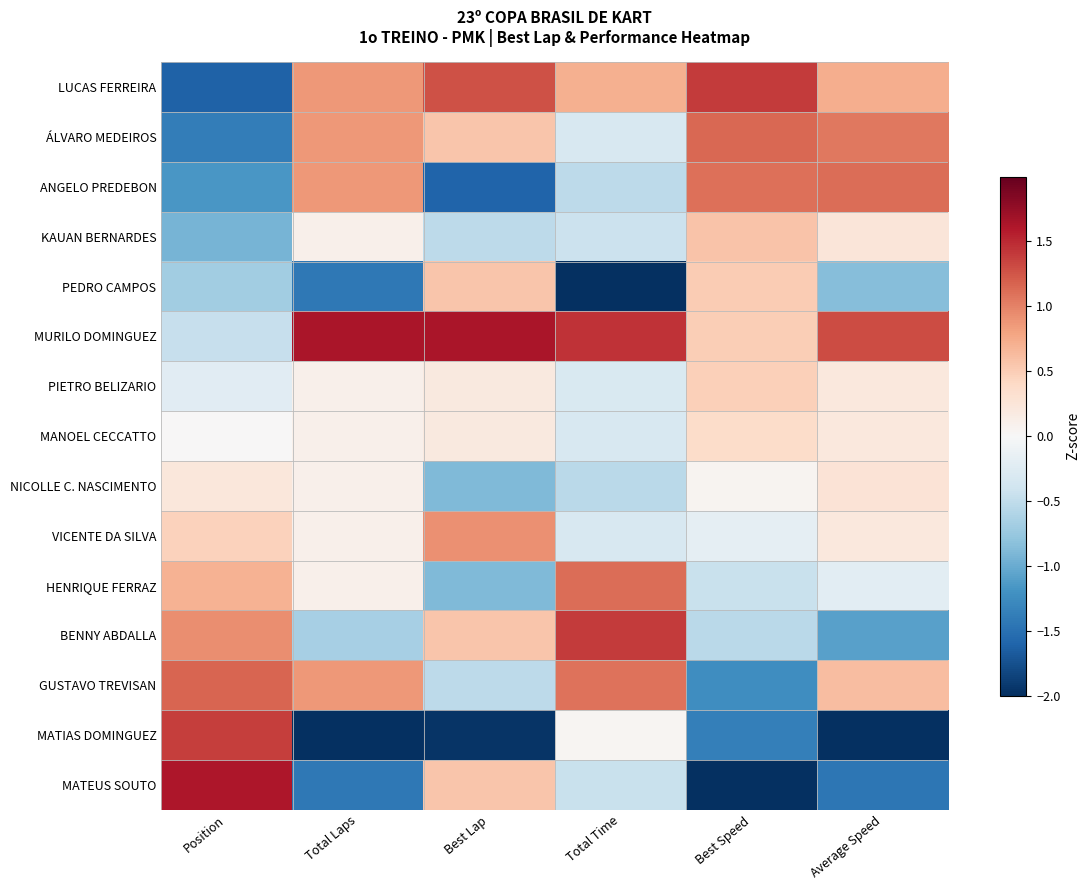

Reading left to right, list all the values displayed in this chart.

LUCAS FERREIRA: Position=-1.6	Total Laps=0.9	Best Lap=1.3	Total Time=0.7	Best Speed=1.4	Average Speed=0.7
ÁLVARO MEDEIROS: Position=-1.4	Total Laps=0.9	Best Lap=0.6	Total Time=-0.3	Best Speed=1.1	Average Speed=1.1
ANGELO PREDEBON: Position=-1.2	Total Laps=0.9	Best Lap=-1.6	Total Time=-0.5	Best Speed=1.1	Average Speed=1.1
KAUAN BERNARDES: Position=-0.9	Total Laps=0.1	Best Lap=-0.5	Total Time=-0.4	Best Speed=0.6	Average Speed=0.2
PEDRO CAMPOS: Position=-0.7	Total Laps=-1.4	Best Lap=0.6	Total Time=-2.6	Best Speed=0.5	Average Speed=-0.9
MURILO DOMINGUEZ: Position=-0.5	Total Laps=1.6	Best Lap=1.6	Total Time=1.4	Best Speed=0.5	Average Speed=1.3
PIETRO BELIZARIO: Position=-0.2	Total Laps=0.1	Best Lap=0.2	Total Time=-0.3	Best Speed=0.5	Average Speed=0.2
MANOEL CECCATTO: Position=0.0	Total Laps=0.1	Best Lap=0.2	Total Time=-0.3	Best Speed=0.4	Average Speed=0.2
NICOLLE C. NASCIMENTO: Position=0.2	Total Laps=0.1	Best Lap=-0.9	Total Time=-0.5	Best Speed=0.1	Average Speed=0.3
VICENTE DA SILVA: Position=0.5	Total Laps=0.1	Best Lap=0.9	Total Time=-0.3	Best Speed=-0.2	Average Speed=0.2
HENRIQUE FERRAZ: Position=0.7	Total Laps=0.1	Best Lap=-0.9	Total Time=1.1	Best Speed=-0.4	Average Speed=-0.2
BENNY ABDALLA: Position=0.9	Total Laps=-0.7	Best Lap=0.6	Total Time=1.4	Best Speed=-0.5	Average Speed=-1.1
GUSTAVO TREVISAN: Position=1.2	Total Laps=0.9	Best Lap=-0.5	Total Time=1.1	Best Speed=-1.2	Average Speed=0.6
MATIAS DOMINGUEZ: Position=1.4	Total Laps=-2.2	Best Lap=-2.0	Total Time=0.0	Best Speed=-1.4	Average Speed=-2.4
MATEUS SOUTO: Position=1.6	Total Laps=-1.4	Best Lap=0.6	Total Time=-0.4	Best Speed=-2.3	Average Speed=-1.4